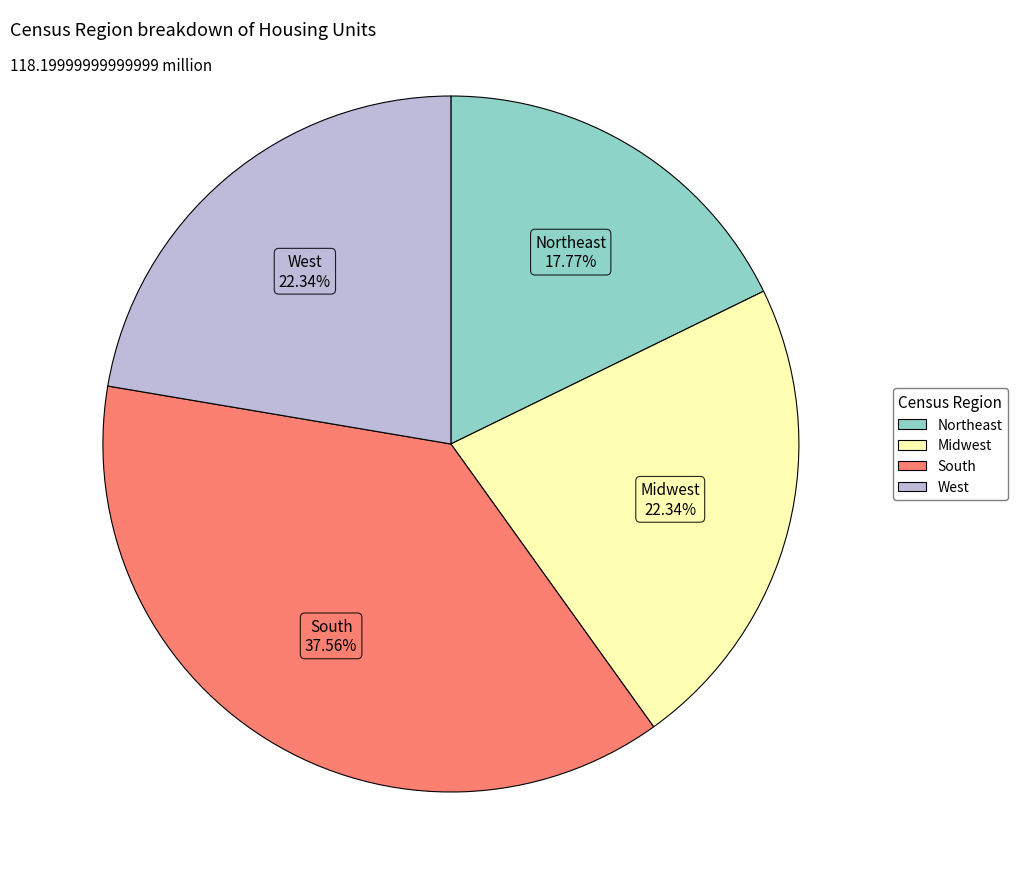

Is there a majority slice in this chart?

No